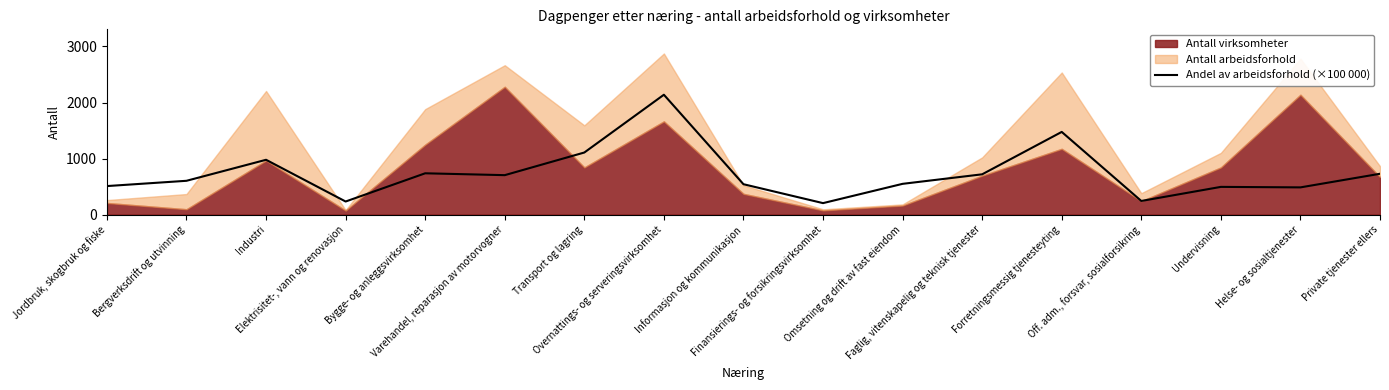

The chart shows a value of 978.4 at Industri. True or false?

True